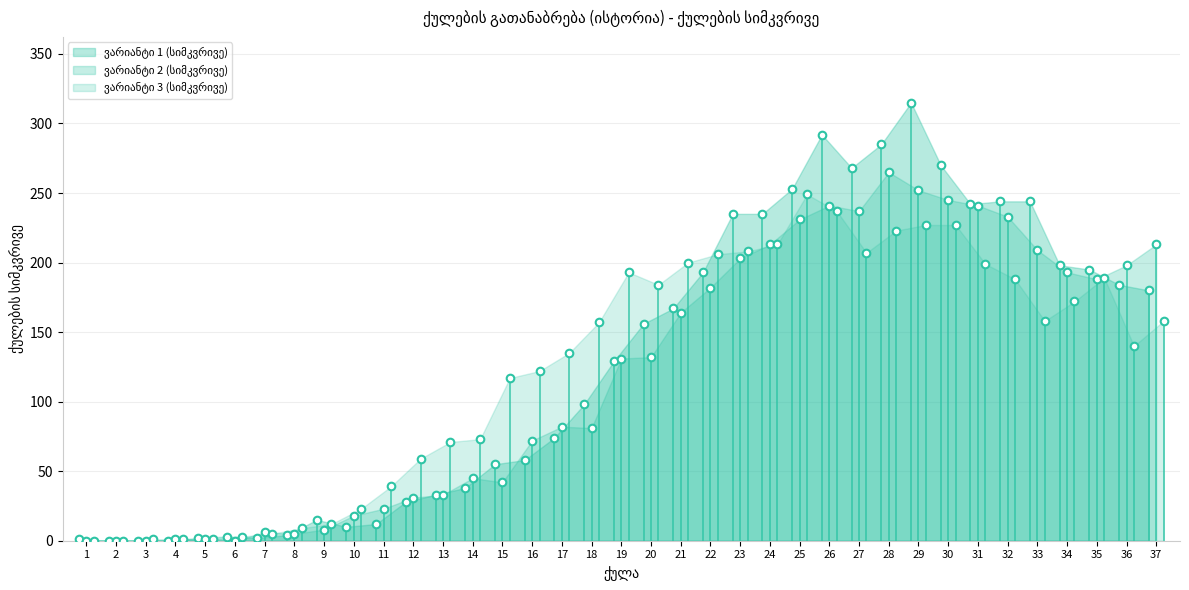

Which series has the largest Y range (max minus min)?

ვარიანტი 1 (სიმკვრივე)